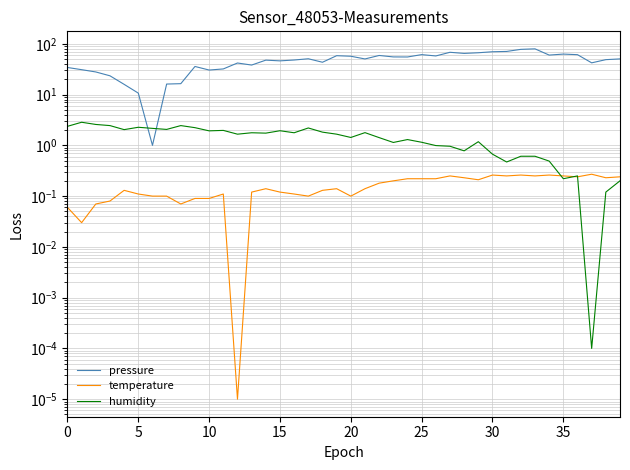

Where does the pressure series first go above 50?

17